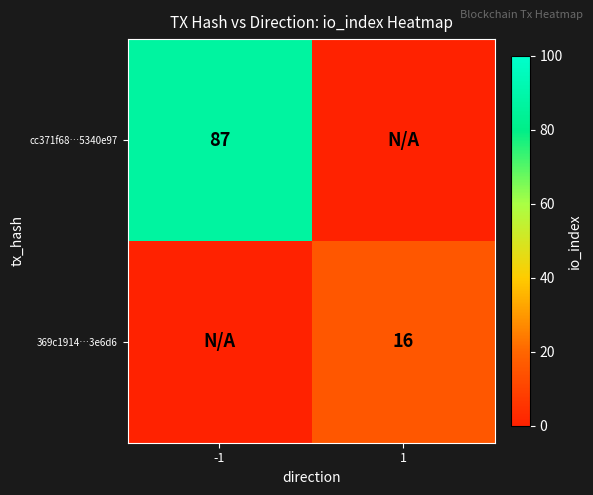

Is it true that cc371f68…5340e97 equals 47 at -1?

False